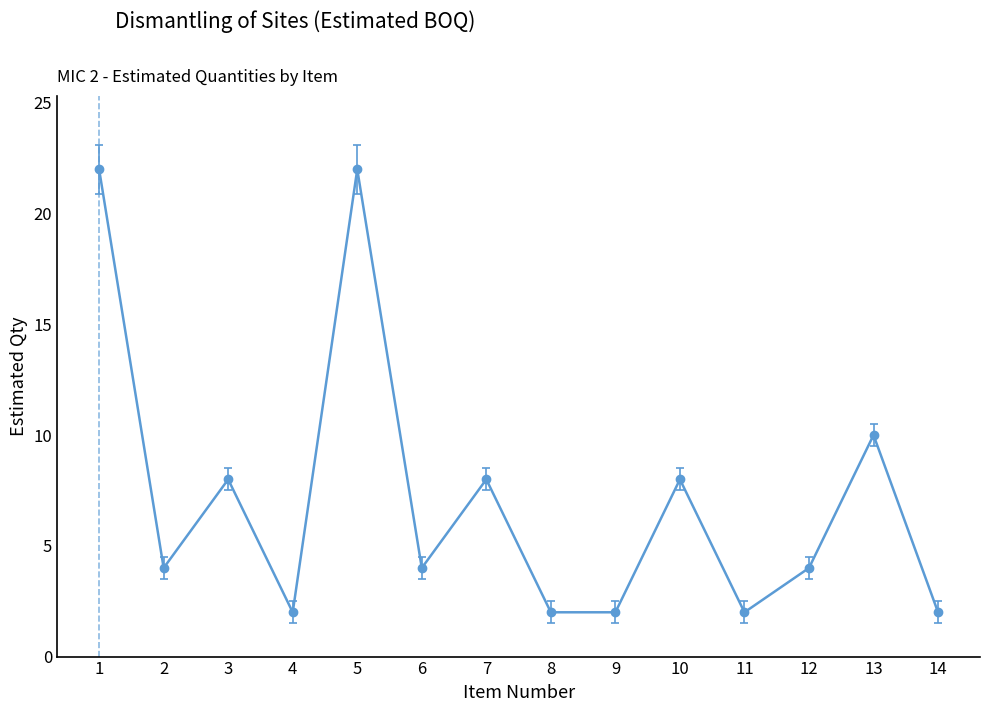

The chart shows a value of 8 at 10. True or false?

True